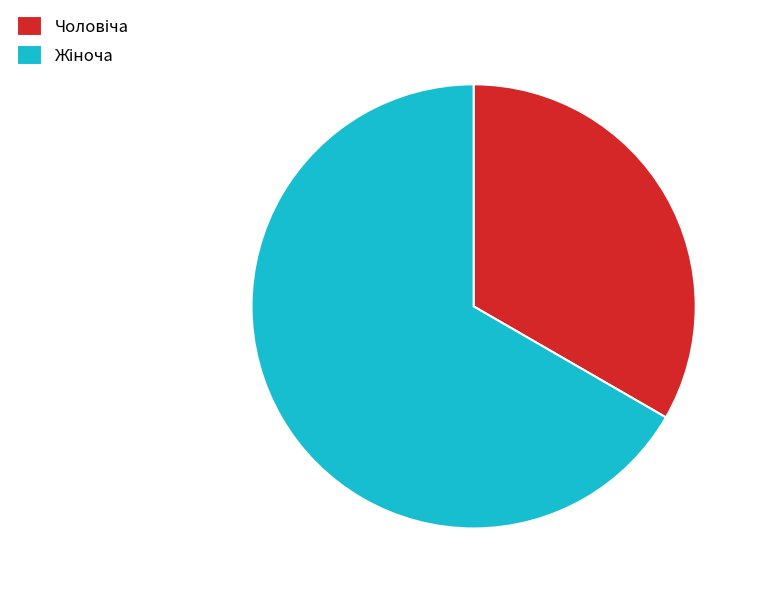

Is there any slice that represents more than half of the pie?

Yes